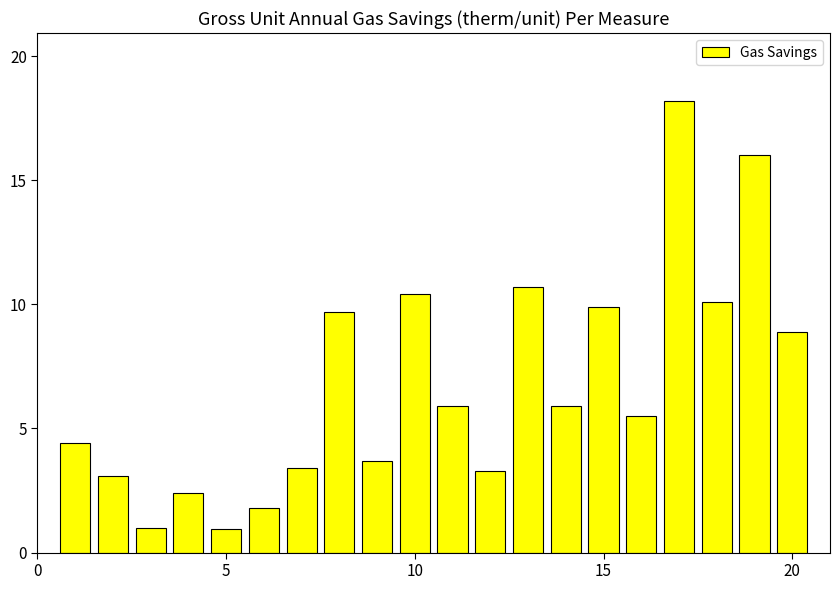

Reading left to right, transcribe all the data shown in this chart.

4.4	3.1	1.0	2.4	1.0	1.8	3.4	9.7	3.7	10.4	5.9	3.3	10.7	5.9	9.9	5.5	18.2	10.1	16.0	8.9